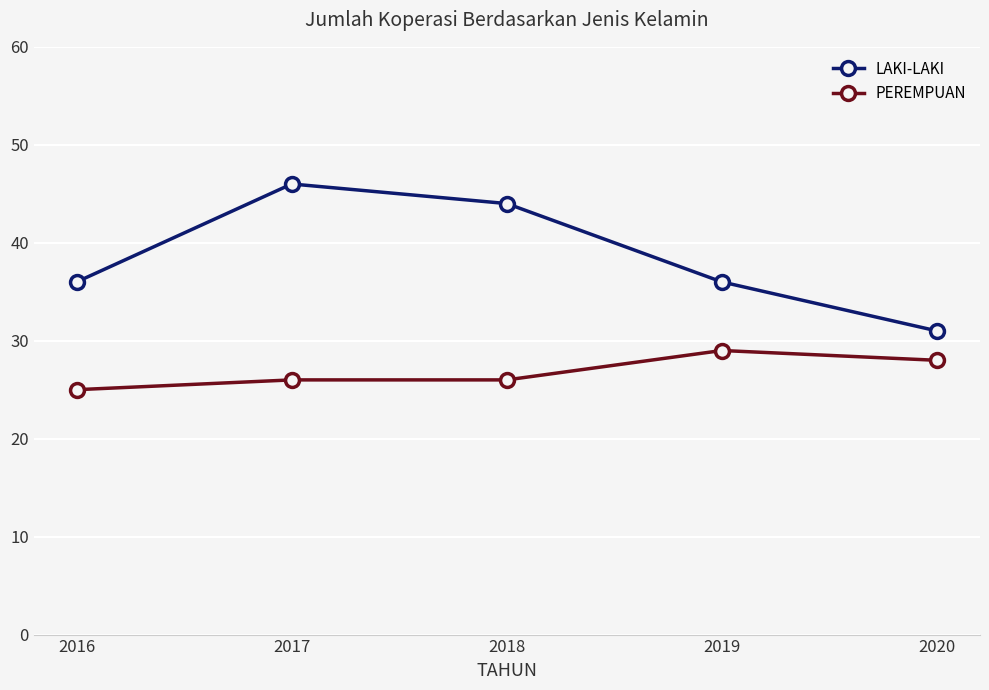

Read the PEREMPUAN value at 2018.

26